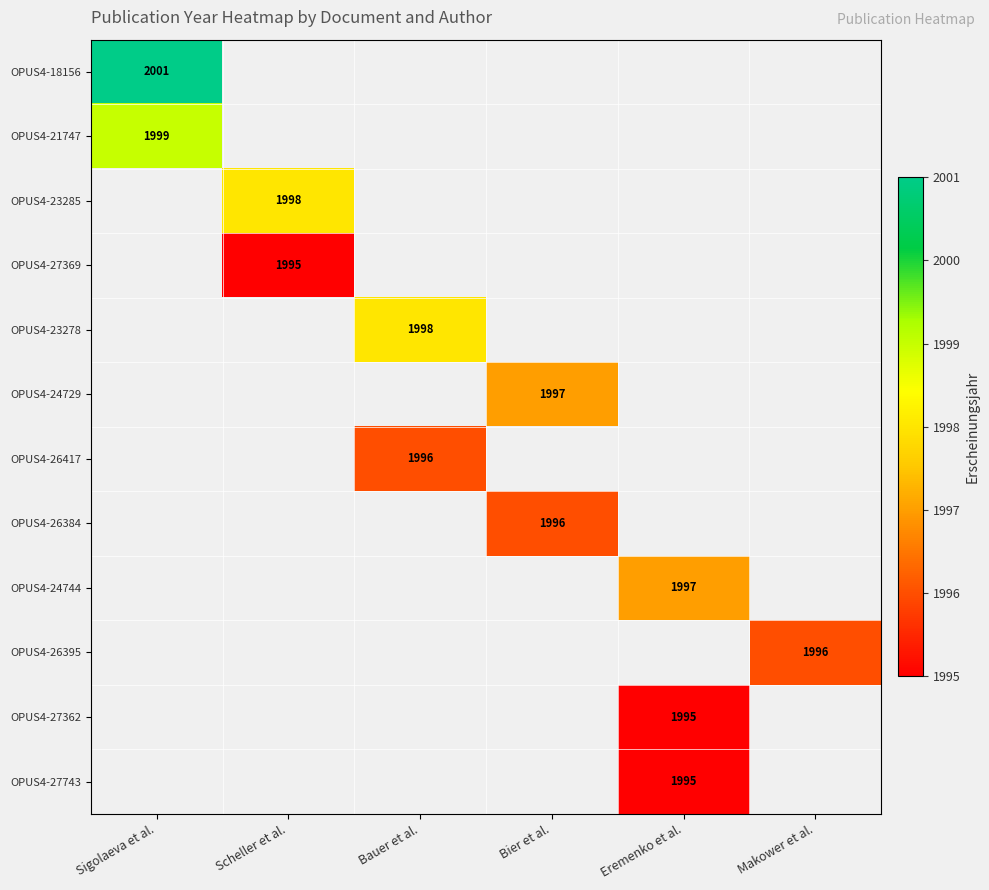

Which has a higher value, Eremenko et al. or Makower et al.?

Makower et al.